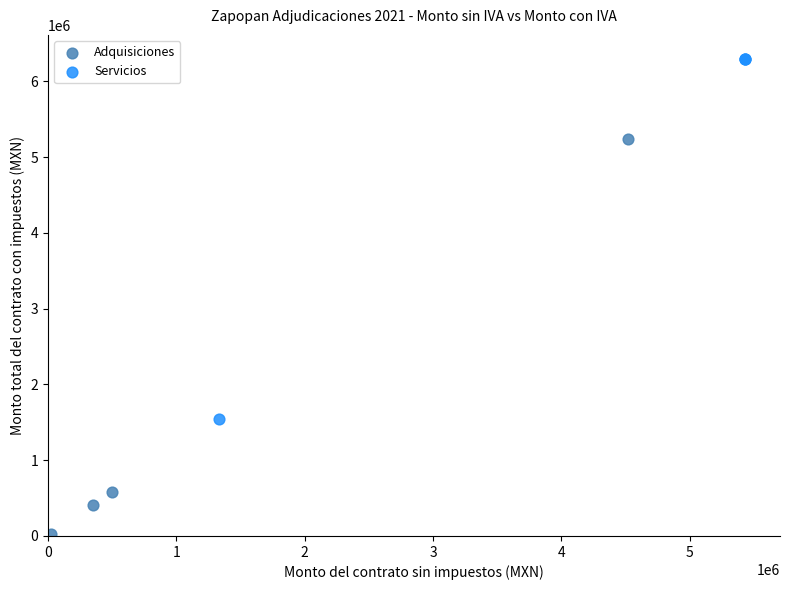

Which series contains the lowest Y value?

Adquisiciones